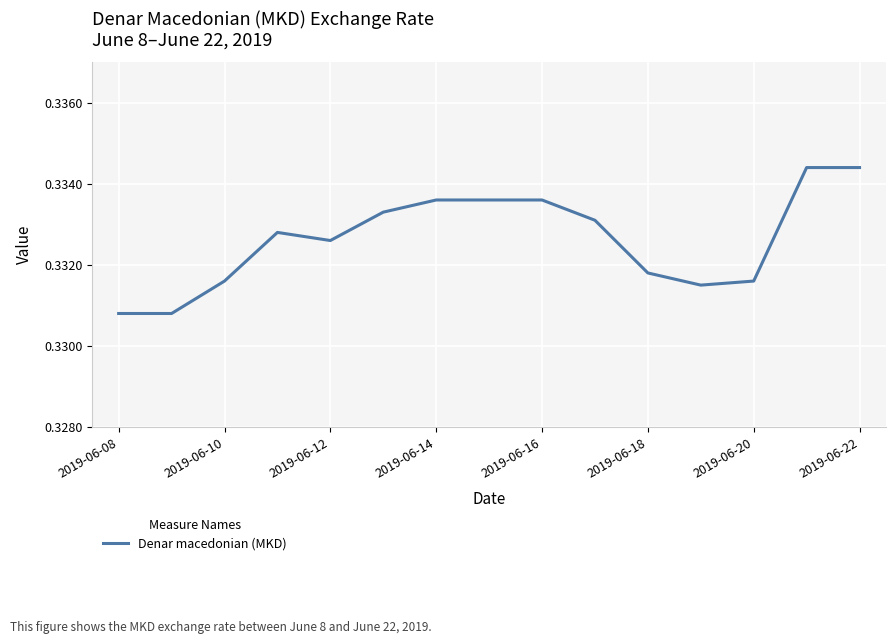

The chart shows a value of 0.5 at 2019-06-20. True or false?

False